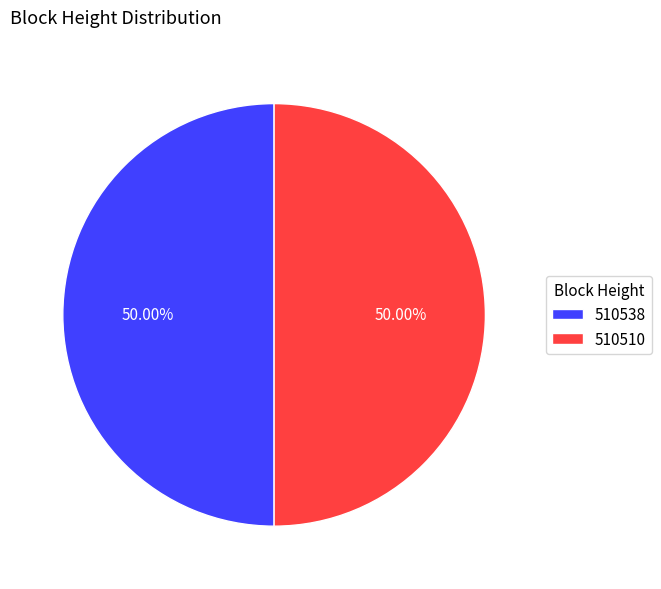

Approximately how many times larger is the value at 510538 compared to 510510?

1.0